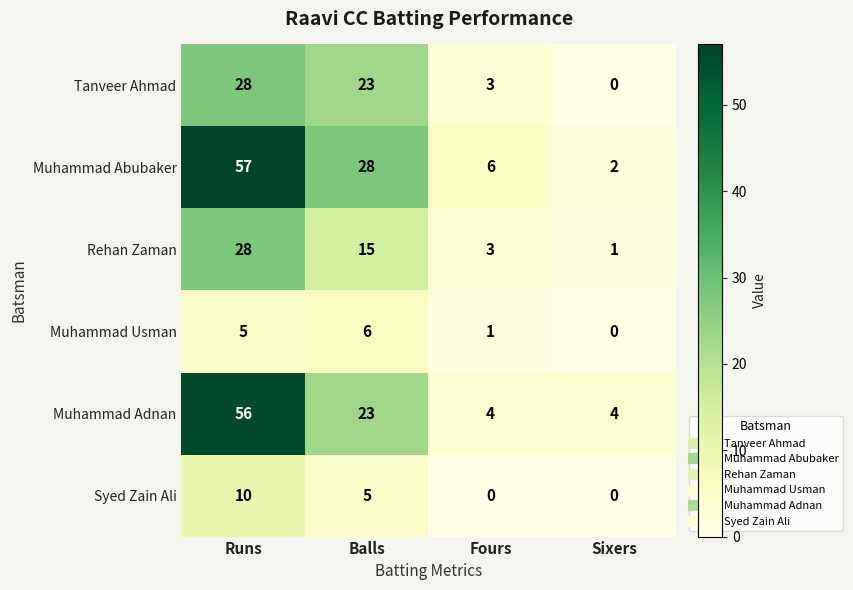

The value of Muhammad Adnan at Sixers is 1. True or false?

False